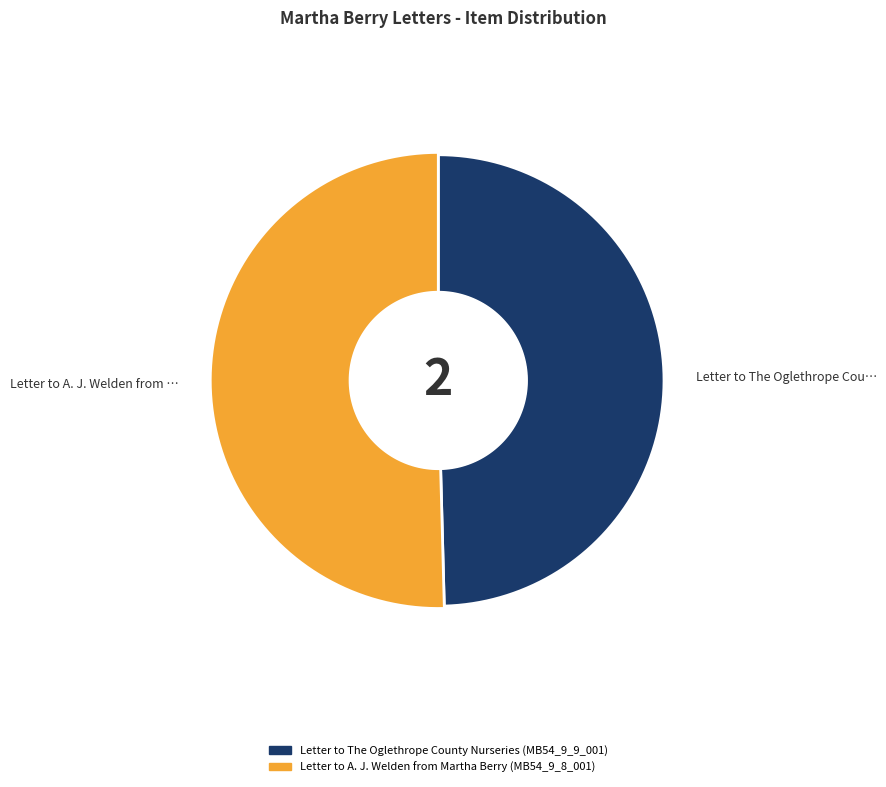

True or false: Letter to A. J. Welden from Martha Berry (MB54_9_8_001) accounts for 65% of the total.

False